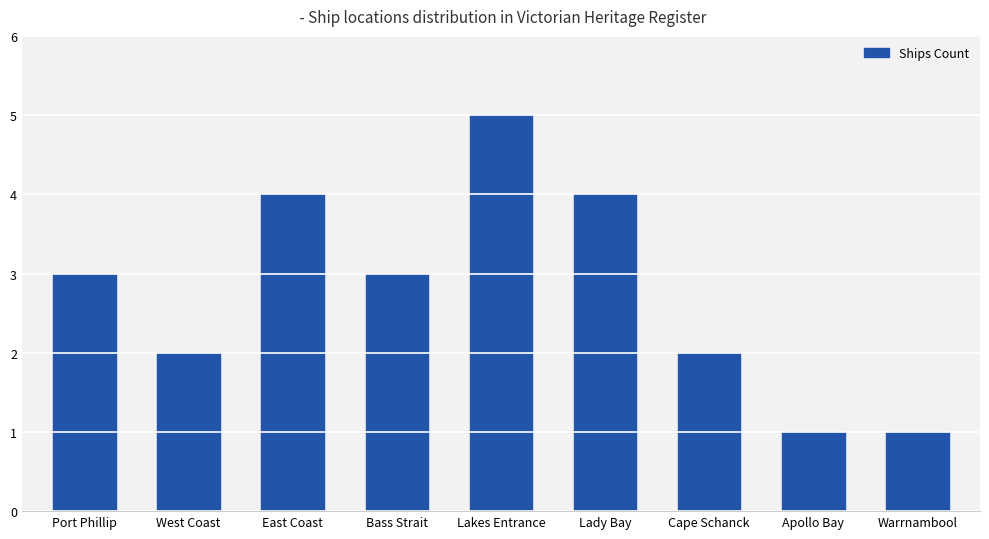

Count the values in the range 2 to 4.

6